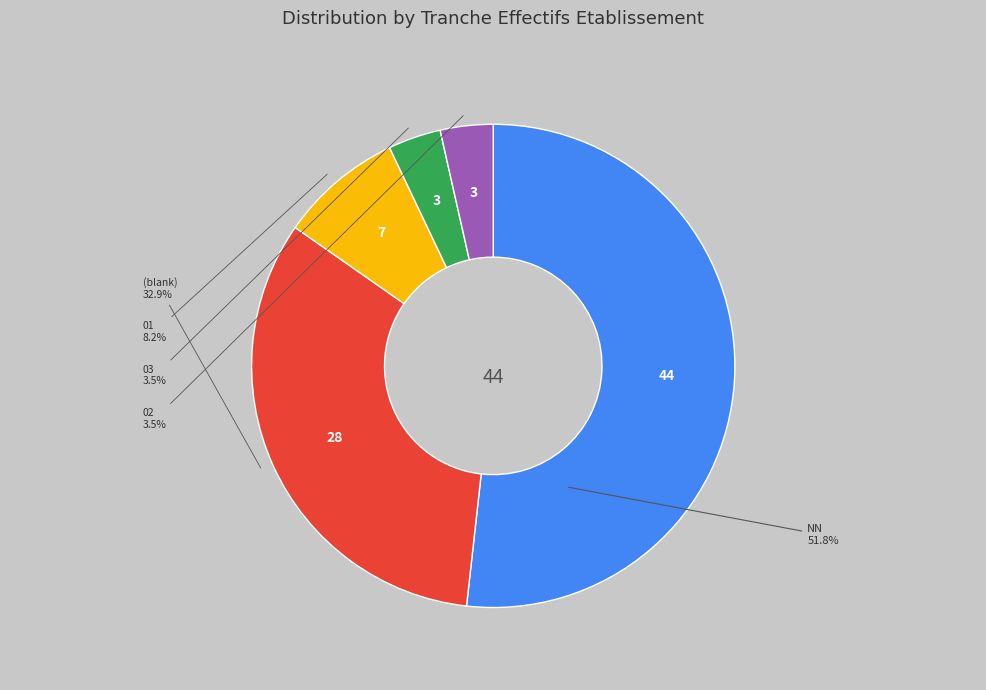

Does any single category account for the majority?

Yes